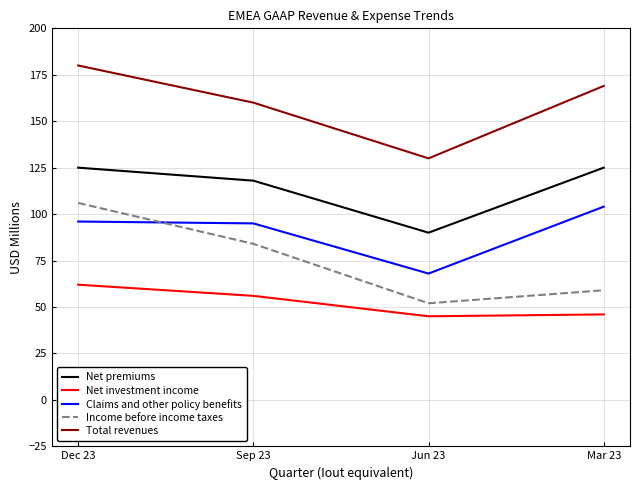

At which category is the sum across all series the highest?

Dec 23